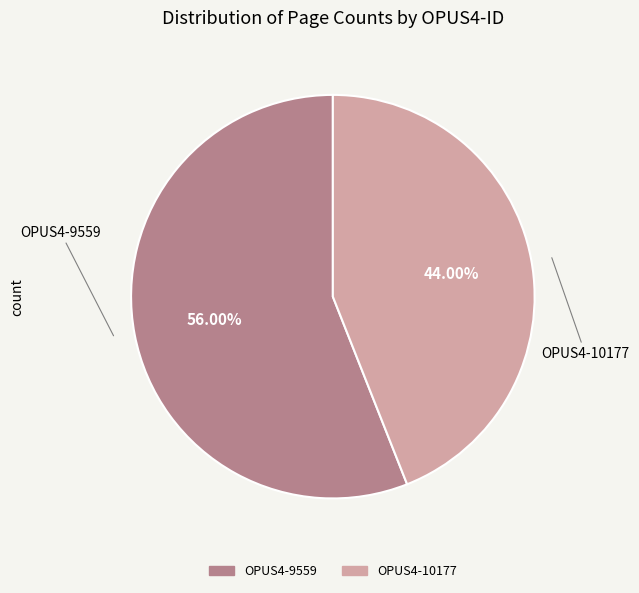

To the nearest percent, what is the combined percentage of OPUS4-10177 and OPUS4-9559?

100%